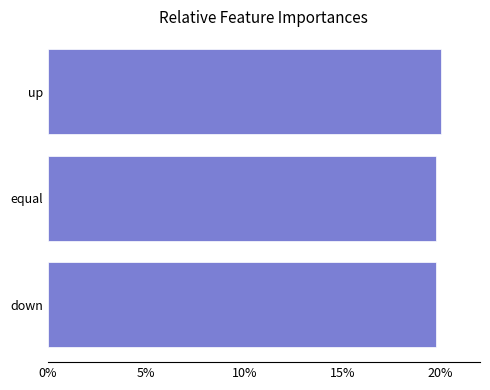

What is the ratio of the value at up to the value at equal?

1.0